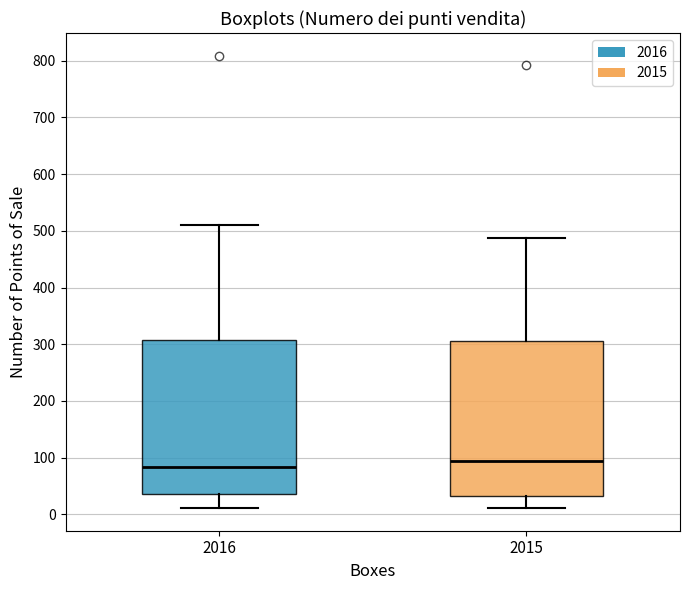

Reading left to right, read every box against the y-axis: the position of its median line, the range the box covers, and the ends of its whiskers. The values are not printed on the chart, so give them approximately, as read against the axis.

2016: median 80, box 40 to 310, whiskers 10 to 510
2015: median 90, box 30 to 310, whiskers 10 to 490